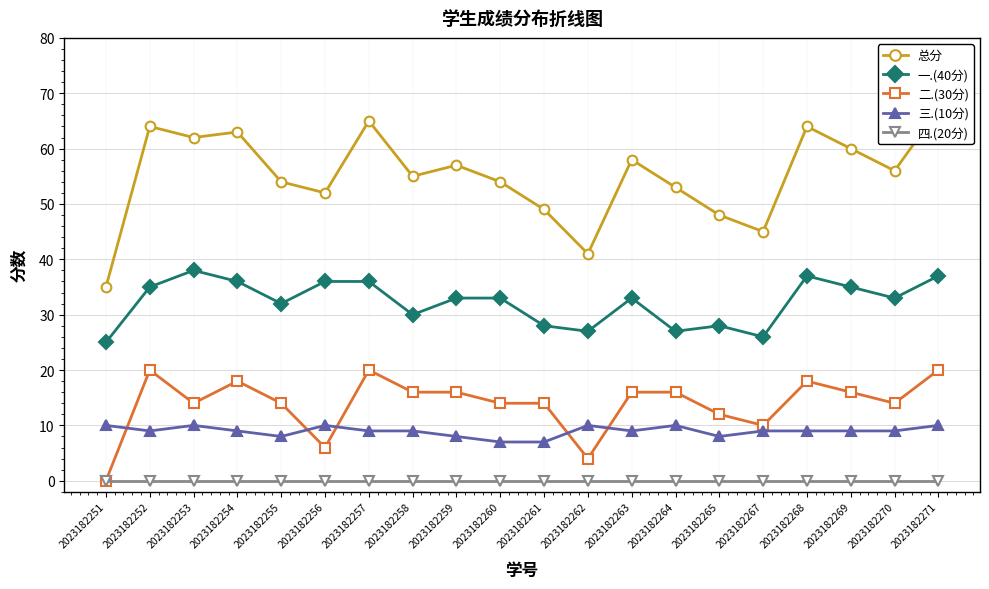

What is the spread (max minus min) of values at 2023182260?

54